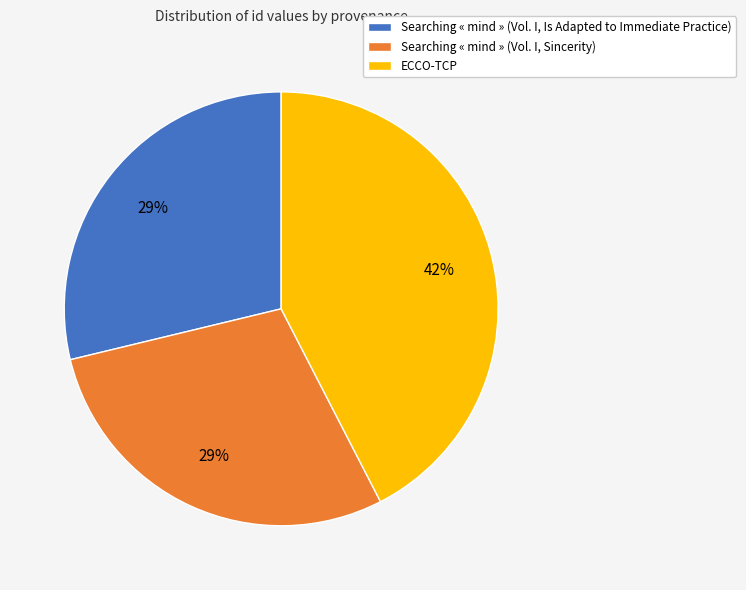

What is the largest slice in the pie chart?

ECCO-TCP